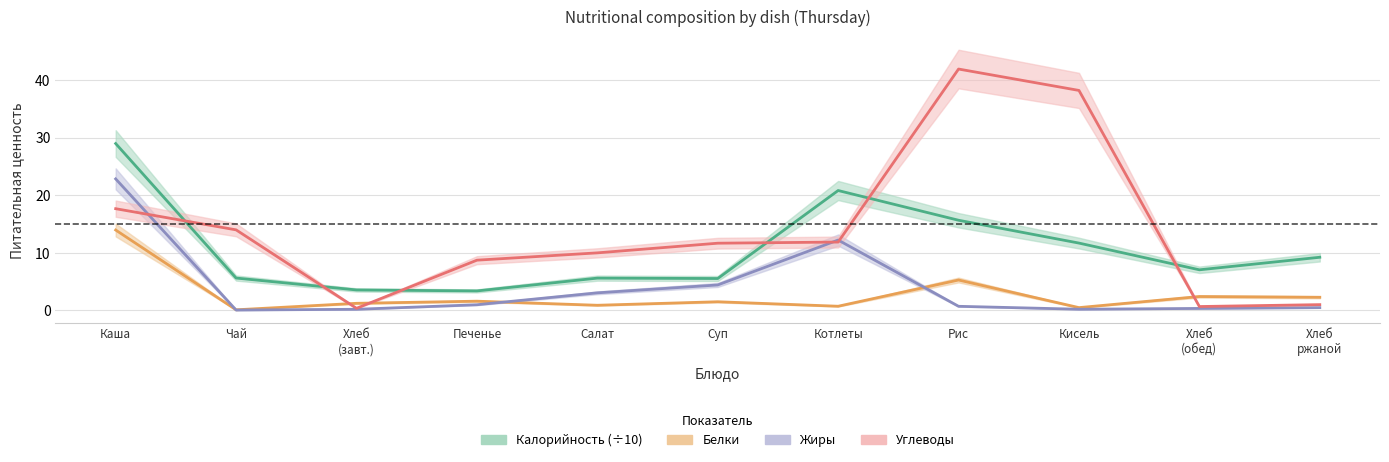

Reading left to right, extract all data points from this chart.

Калорийность: 29.0	5.6	3.5	3.3	5.6	5.5	20.8	15.6	11.7	7.0	9.2
Белки: 13.9	0.1	1.2	1.6	0.8	1.5	0.7	5.2	0.4	2.4	2.2
Жиры: 22.8	0.0	0.1	0.9	3.0	4.4	12.2	0.7	0.2	0.3	0.4
Углеводы: 17.6	14.0	0.3	8.7	10.0	11.6	11.8	41.9	38.2	0.6	1.0